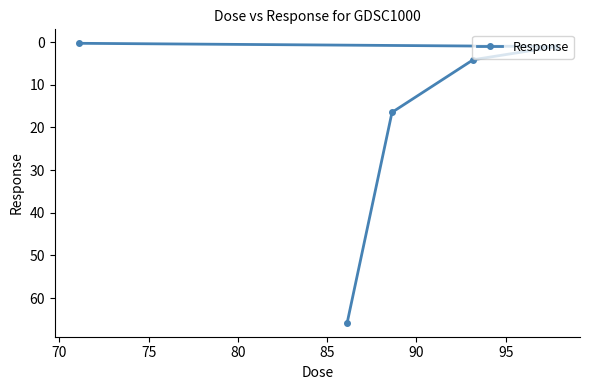

What is the difference between the second highest and second lowest values?

15.4